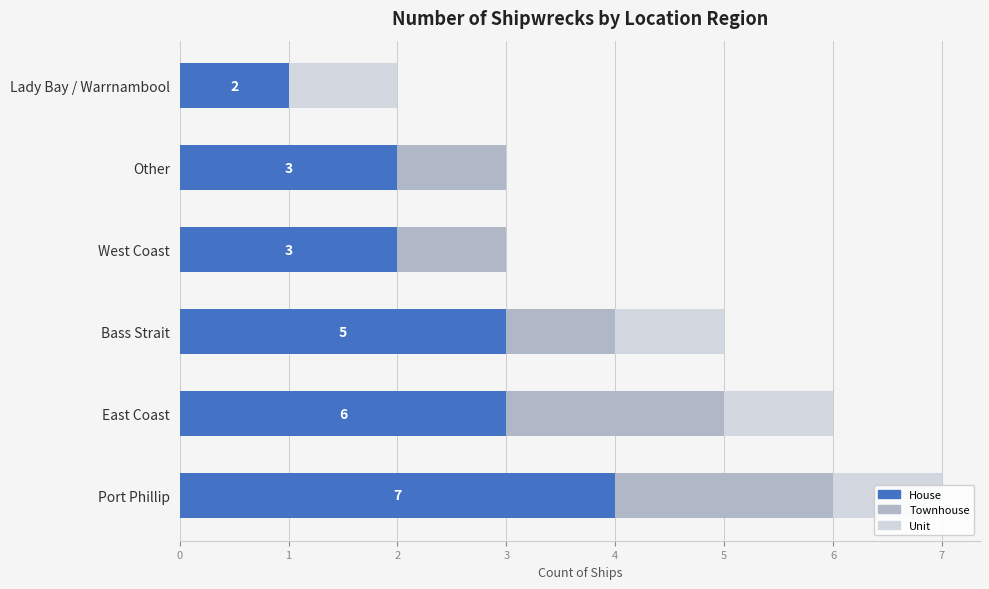

What is the sum of all Unit values?

4